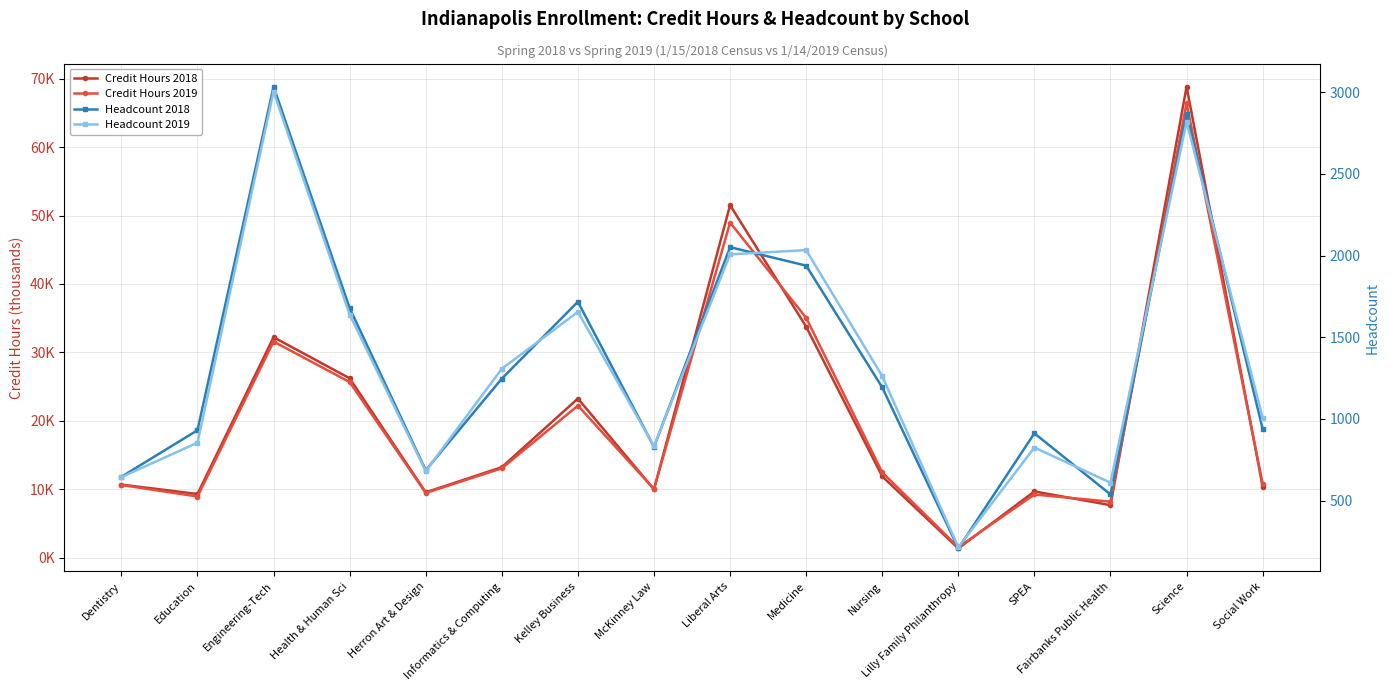

True or false: Headcount 2019 and Credit Hours 2019 intersect in this chart.

False